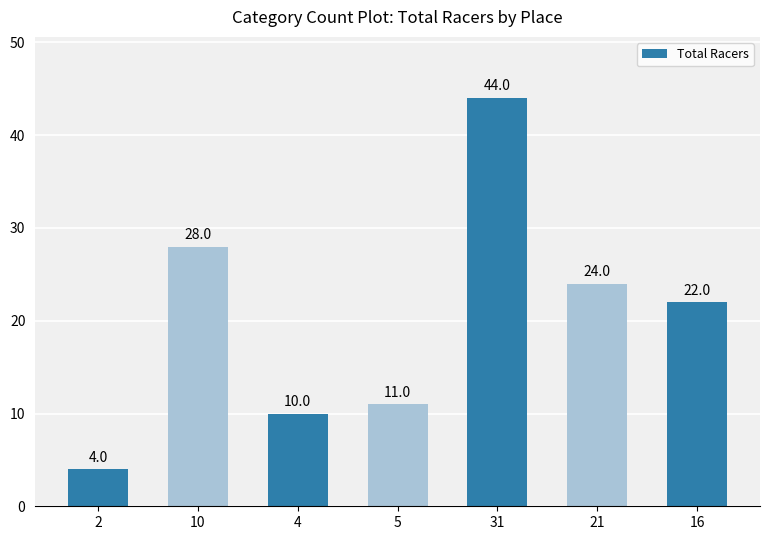

Between 16 and 4, which is larger?

16